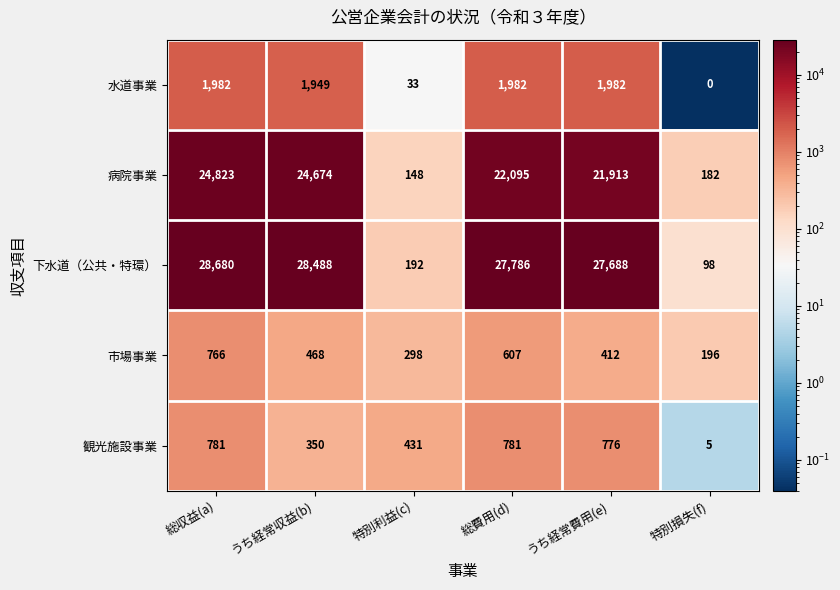

The value of 病院事業 at 総収益(a) is 42120. True or false?

False